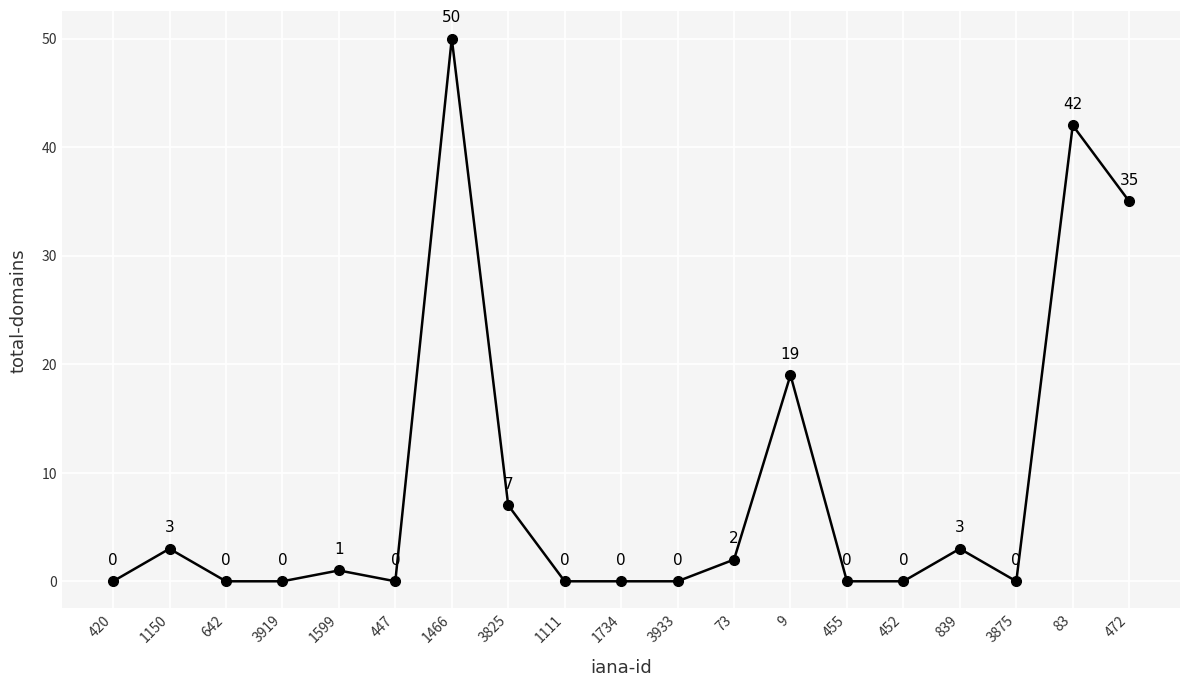

Which label corresponds to the largest value in the chart?

1466